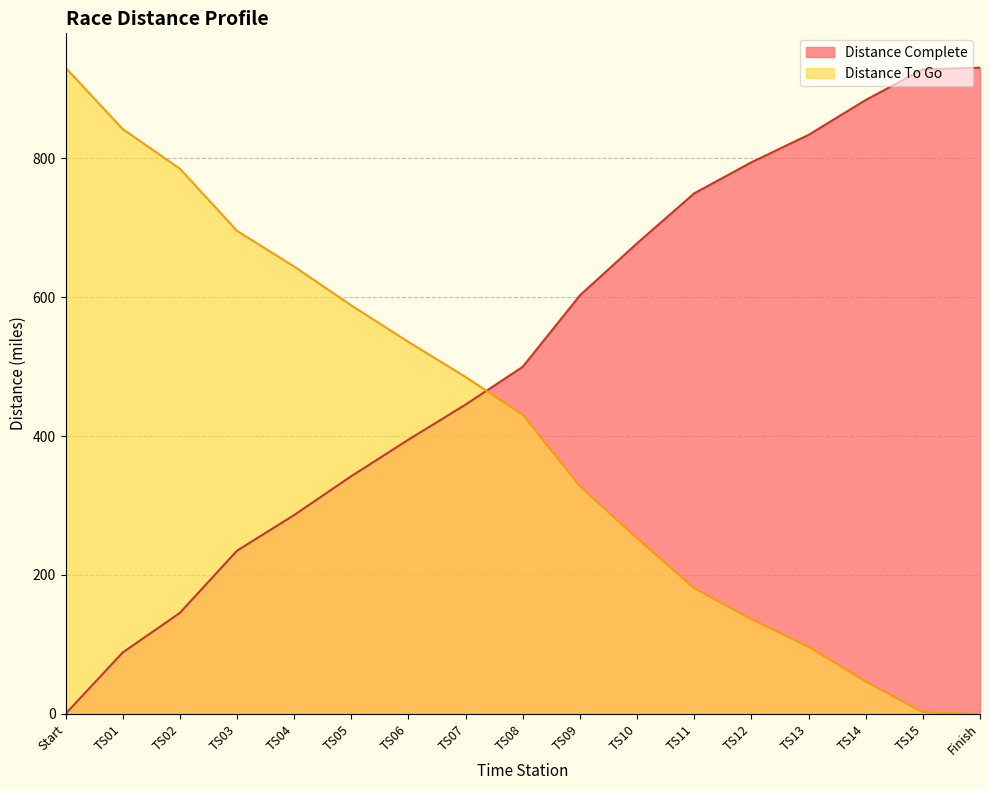

What are all the series names shown in the legend?

Distance Complete, Distance To Go